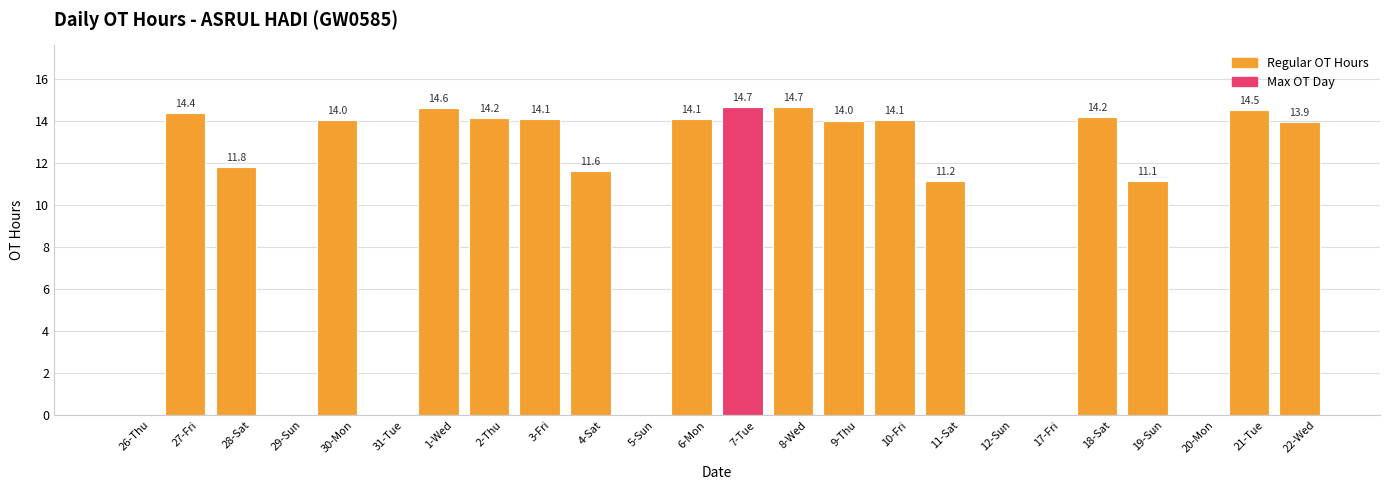

Reading left to right, extract all data points from this chart.

0.0	14.4	11.8	0.0	14.0	0.0	14.6	14.2	14.1	11.6	0.0	14.1	14.7	14.7	14.0	14.1	11.2	0.0	0.0	14.2	11.1	0.0	14.5	13.9